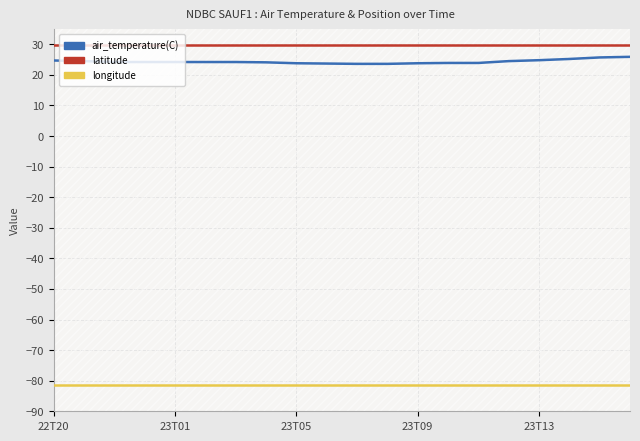

Is the value of longitude at 5 greater than the value of air_temperature(C) at 6?

No